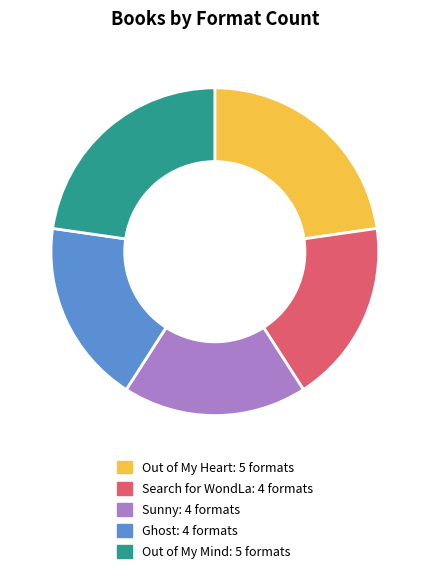

How many segments does this pie chart have?

5